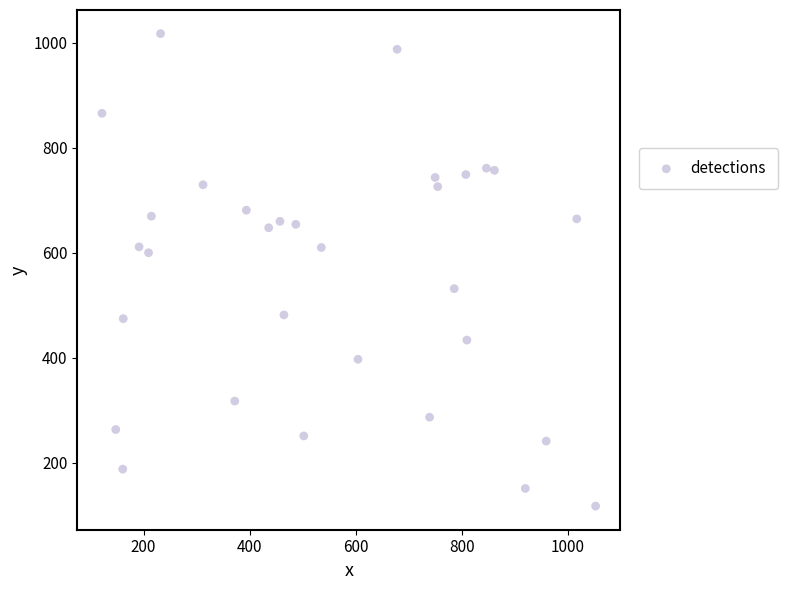

What is the range of X values (max minus min)?

930.7